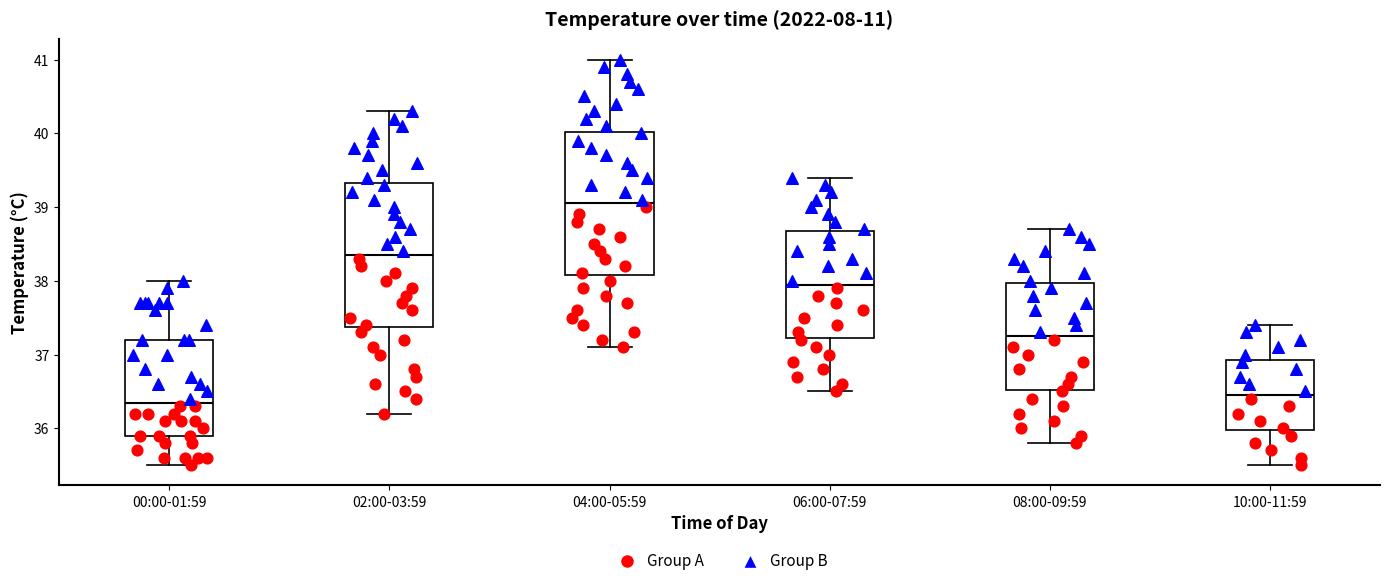

Where does the upper whisker of the box for 04:00-05:59 end on the y-axis? The values are not printed on the chart, so give them approximately, as read against the axis.

41.0